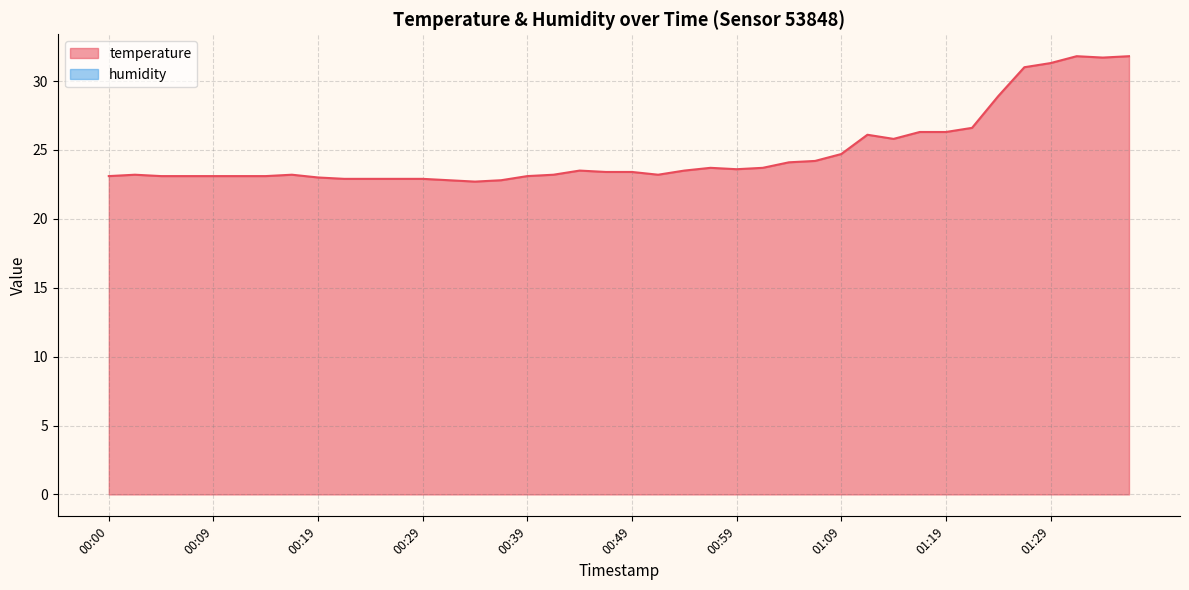

List the labels in order of value, largest first.

01:31, 01:36, 01:34, 01:29, 01:26, 01:24, 01:21, 01:17, 01:19, 01:12, 01:14, 01:09, 01:07, 01:04, 00:57, 01:02, 00:59, 00:44, 00:54, 00:47, 00:49, 00:02, 00:17, 00:41, 00:52, 00:00, 00:05, 00:07, 00:09, 00:12, 00:14, 00:39, 00:19, 00:22, 00:24, 00:27, 00:29, 00:32, 00:36, 00:34